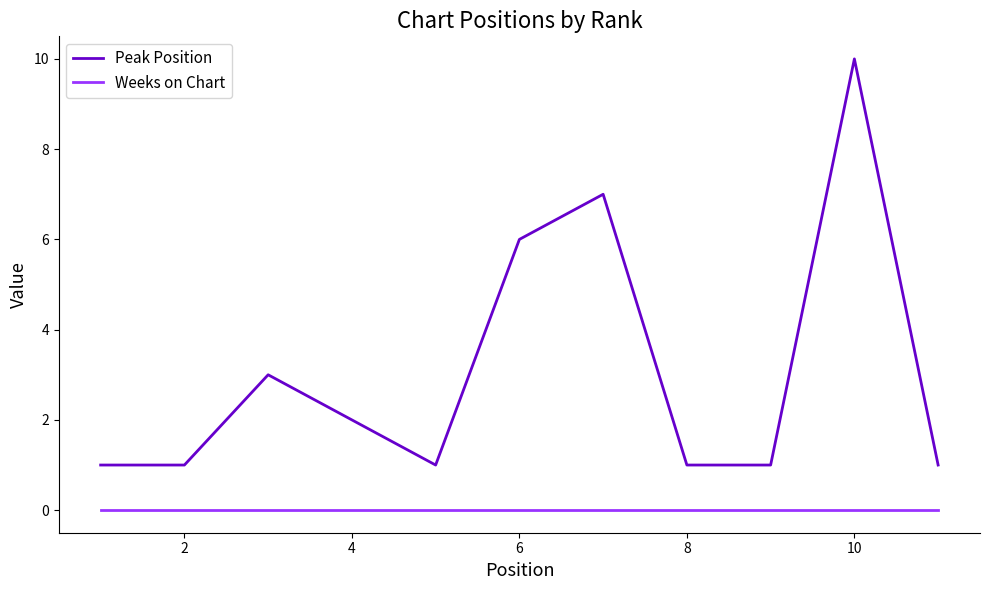

List the series in order of their peak value, highest first.

Peak Position, Weeks on Chart